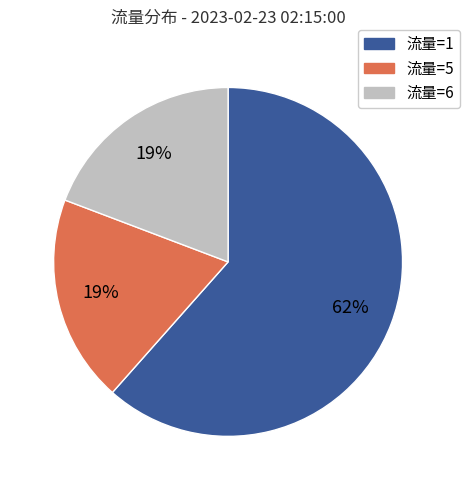

Which slice is the largest?

流量=1